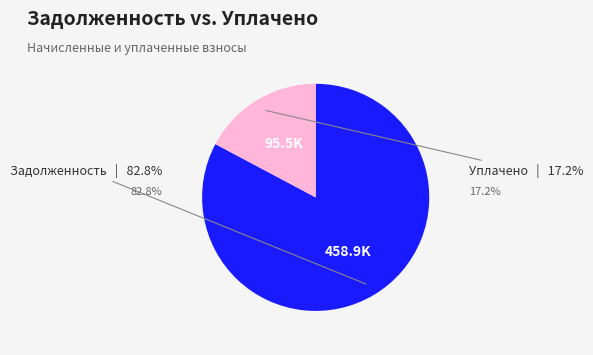

Does any single category account for the majority?

Yes